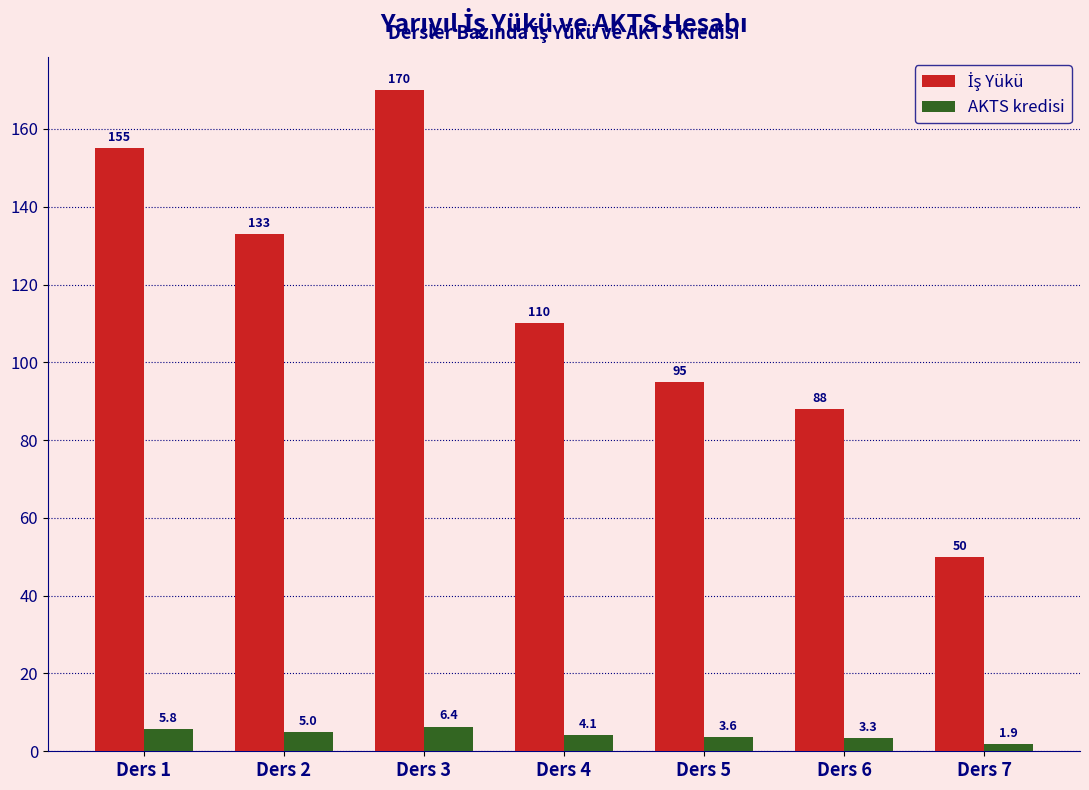

At which category is the sum across all series the highest?

Ders 3